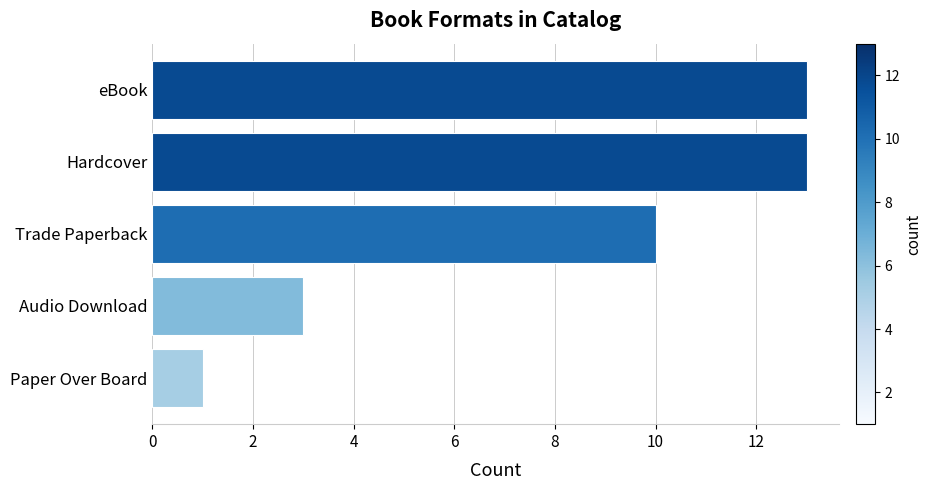

True or false: the data shows 13 at Hardcover.

True